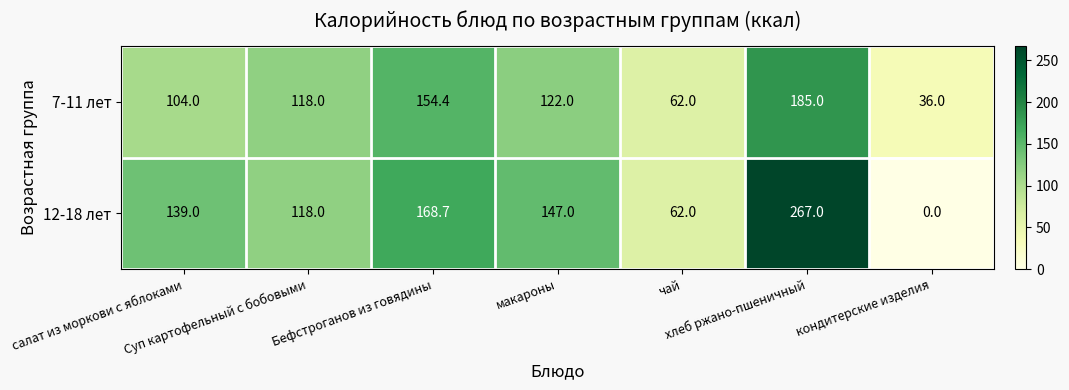

What is the lowest value of the 7-11 лет series?

36.0